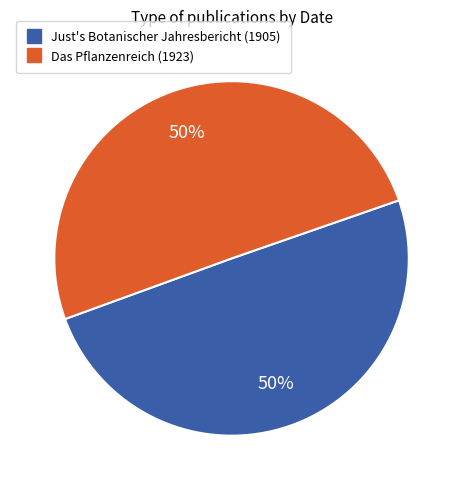

Is the sum of Das Pflanzenreich (1923) and Just's Botanischer Jahresbericht (1905) greater than half?

Yes